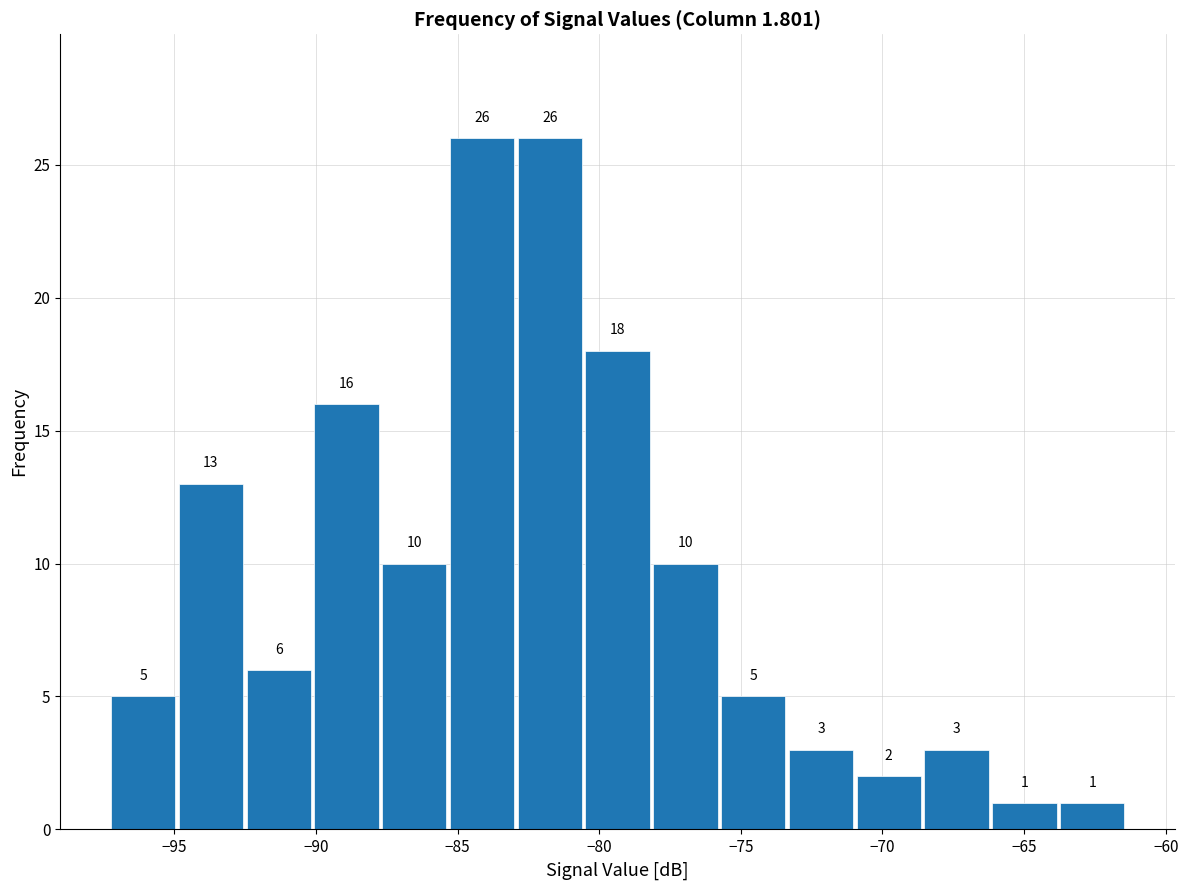

What is the height of the bar covering -85.5 to -83.0 on the x-axis? The bar edges are not printed on the chart, so give them approximately, as read against the axis.

26